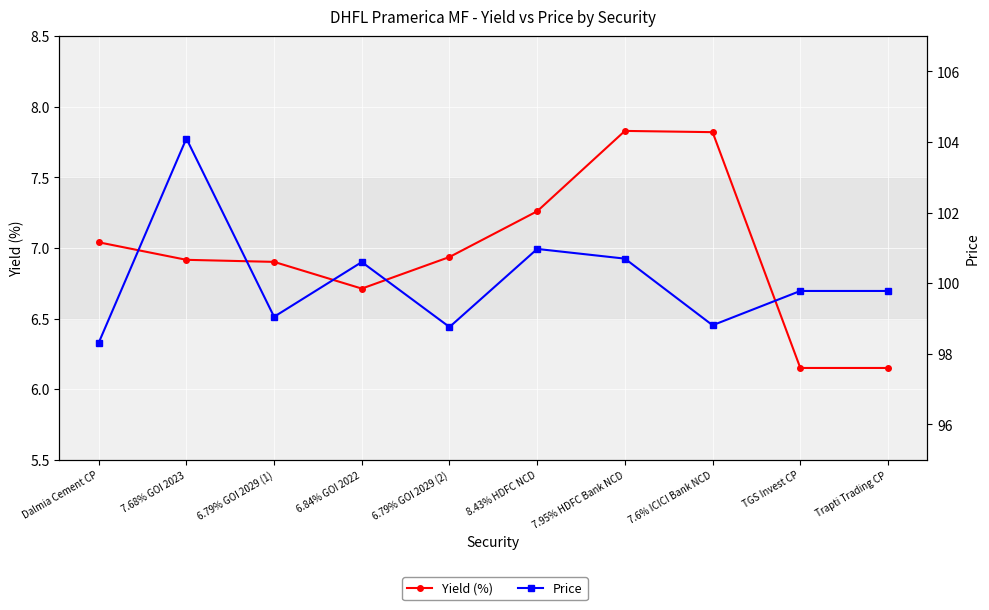

At which category does the chart reach its minimum across all series?

TGS Invest CP